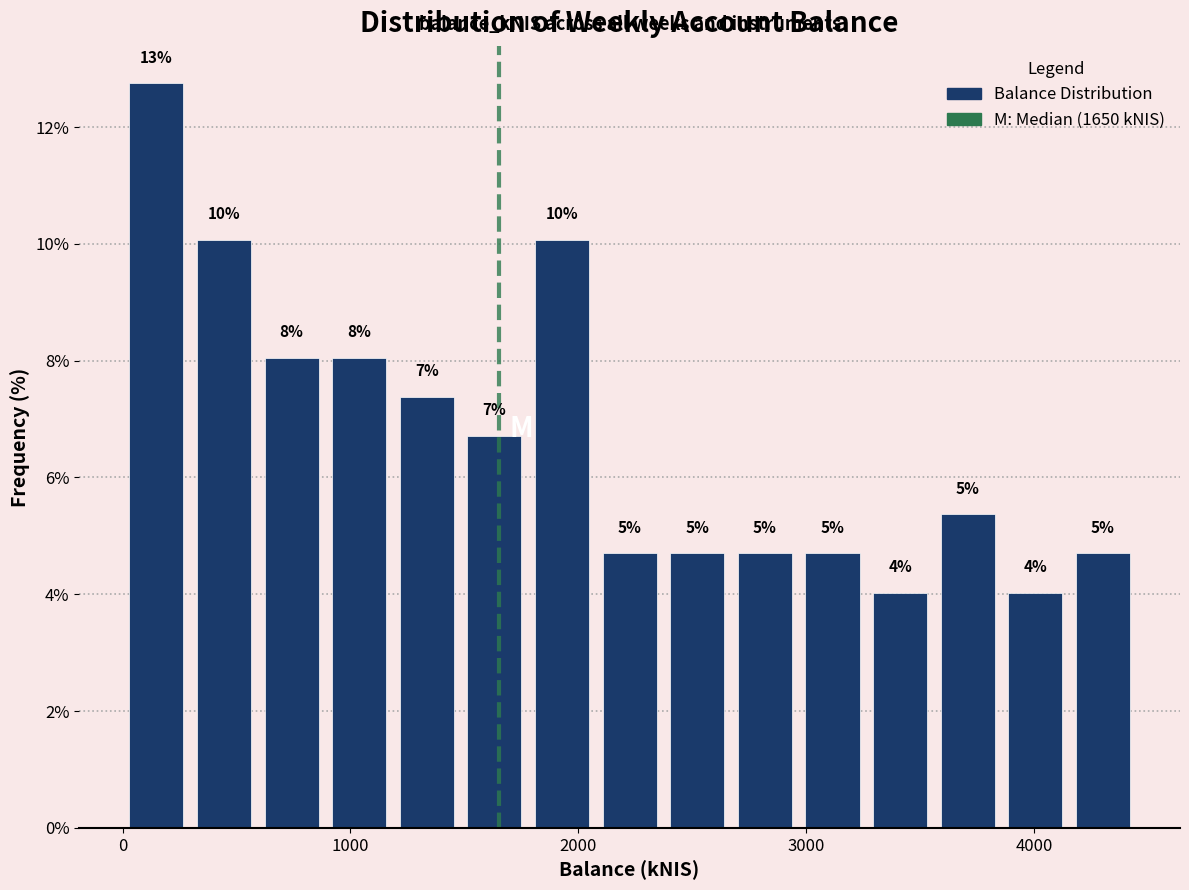

Around what value on the x-axis is the tallest bar? Give the approximate position of its centre, as read against the axis.

100